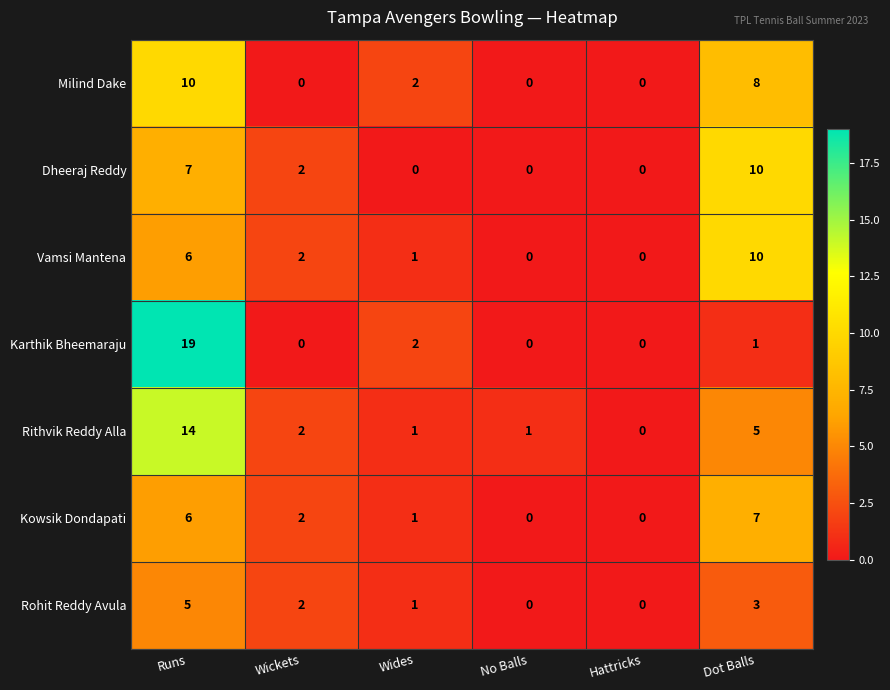

What is the difference between the Rohit Reddy Avula values at Runs and Wickets?

3